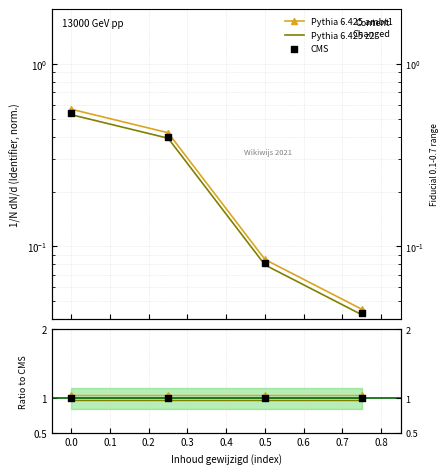

What are all the series names shown in the legend?

Pythia 6.425 ambt1, Pythia 6.425 z2, CMS